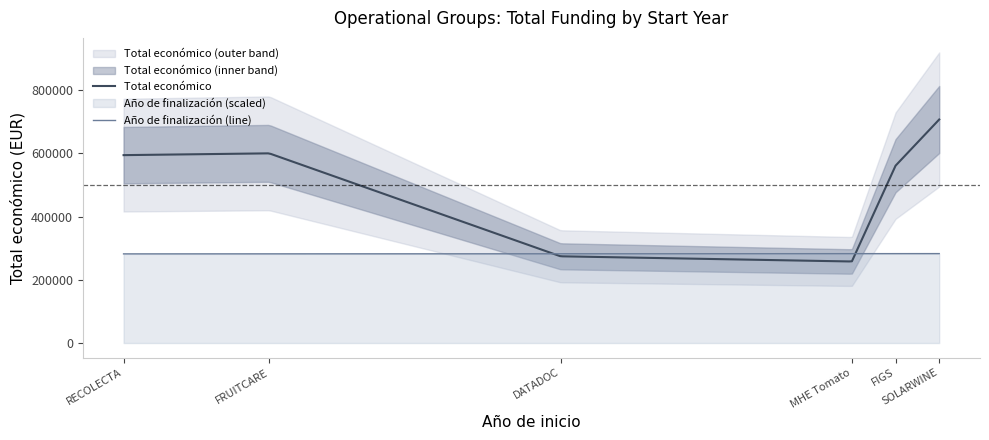

What is the average value?

498801